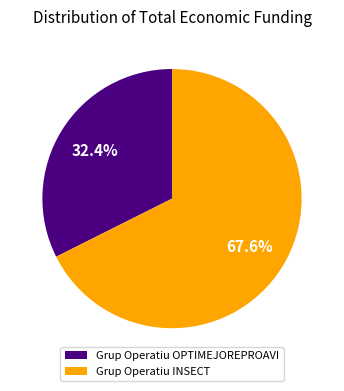

What is the total percentage of Grup Operatiu OPTIMEJOREPROAVI and Grup Operatiu INSECT?

100.0%